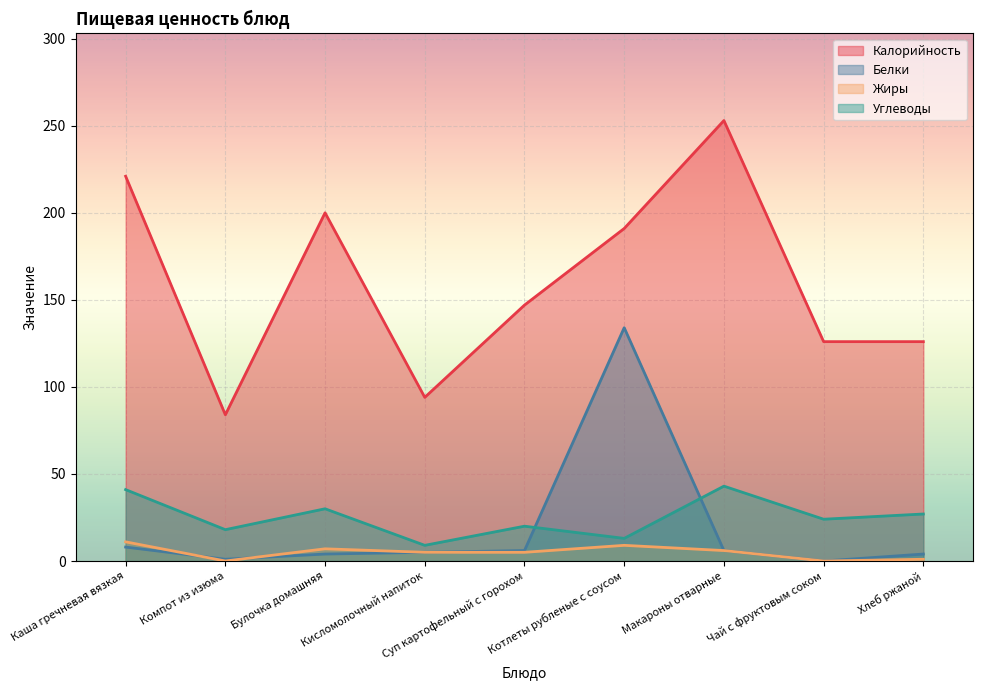

What is the sum of all Калорийность values?

1442